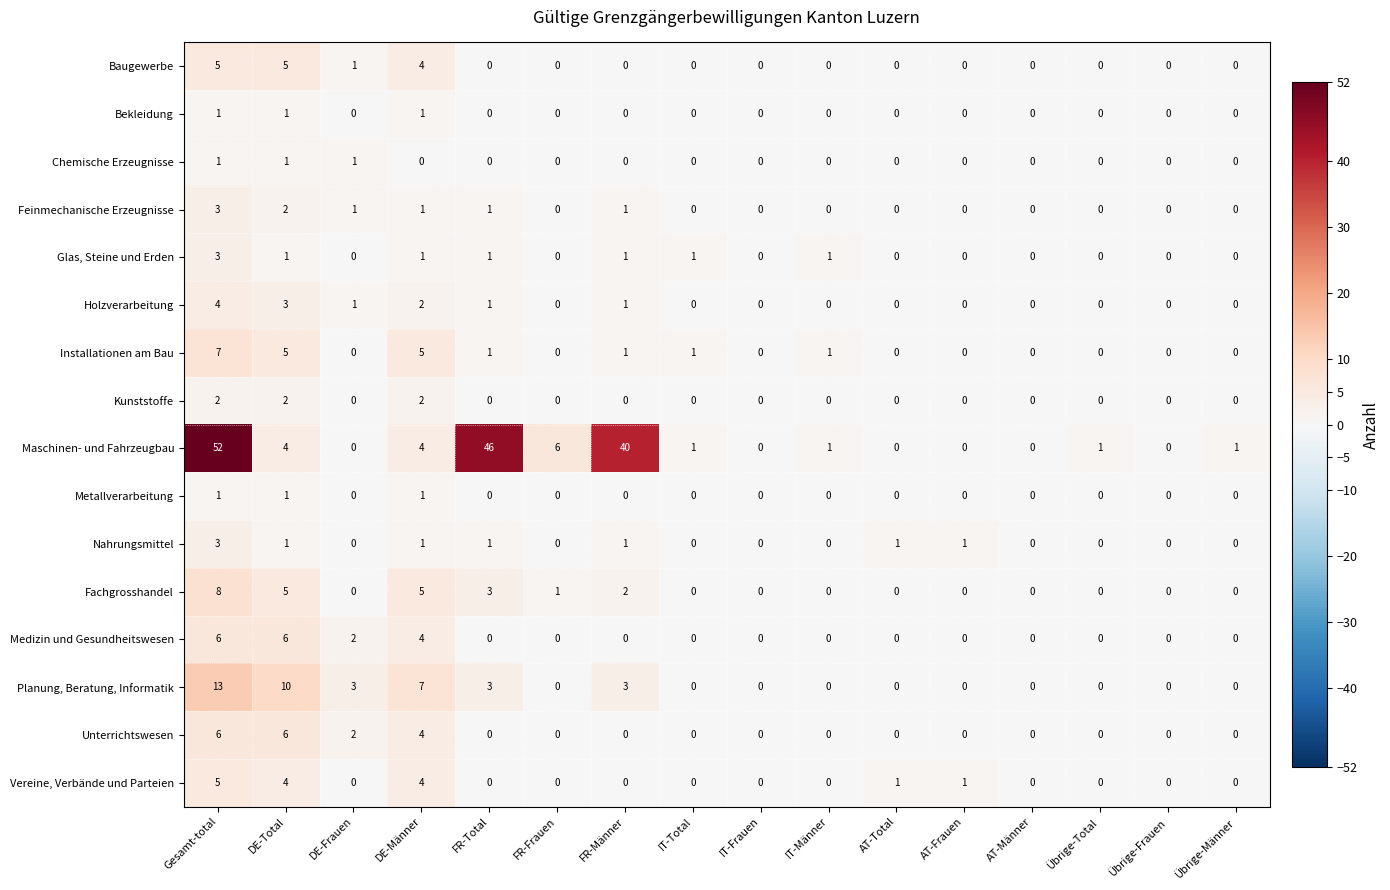

What is the highest value of the Baugewerbe series?

5